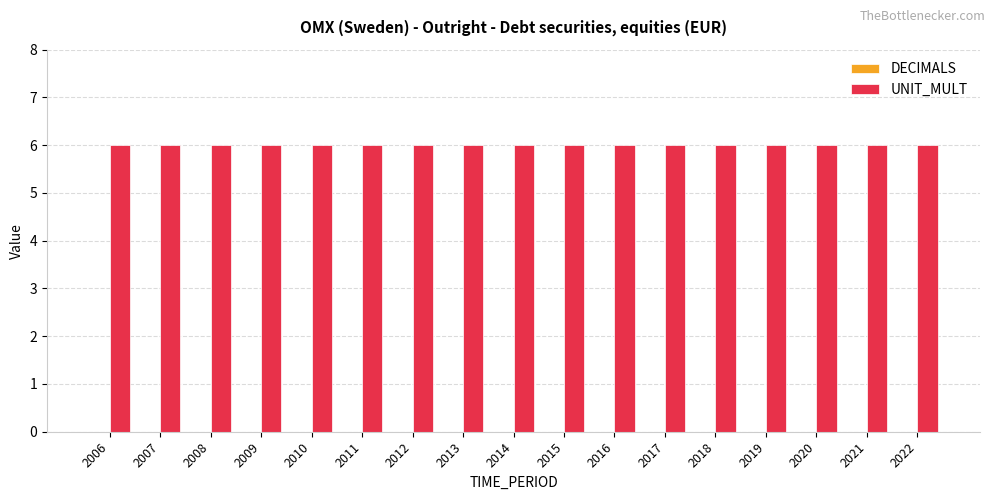

Is the value of UNIT_MULT at 2019 greater than the value of DECIMALS at 2012?

Yes